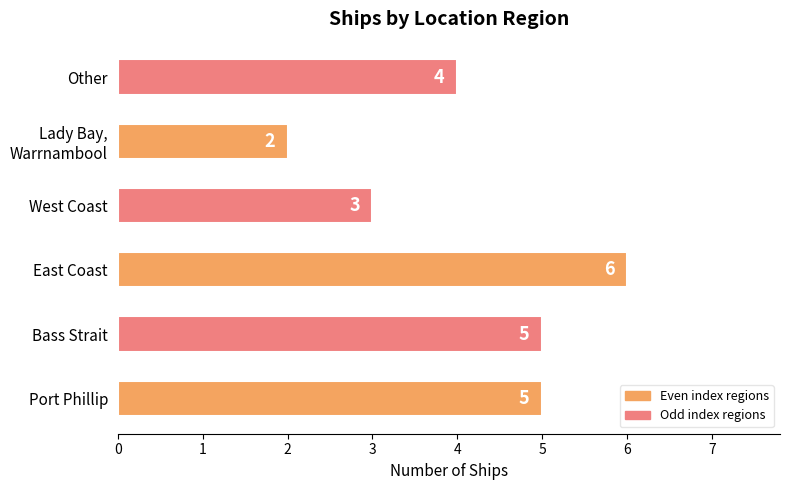

The value at Port Phillip is 3. True or false?

False